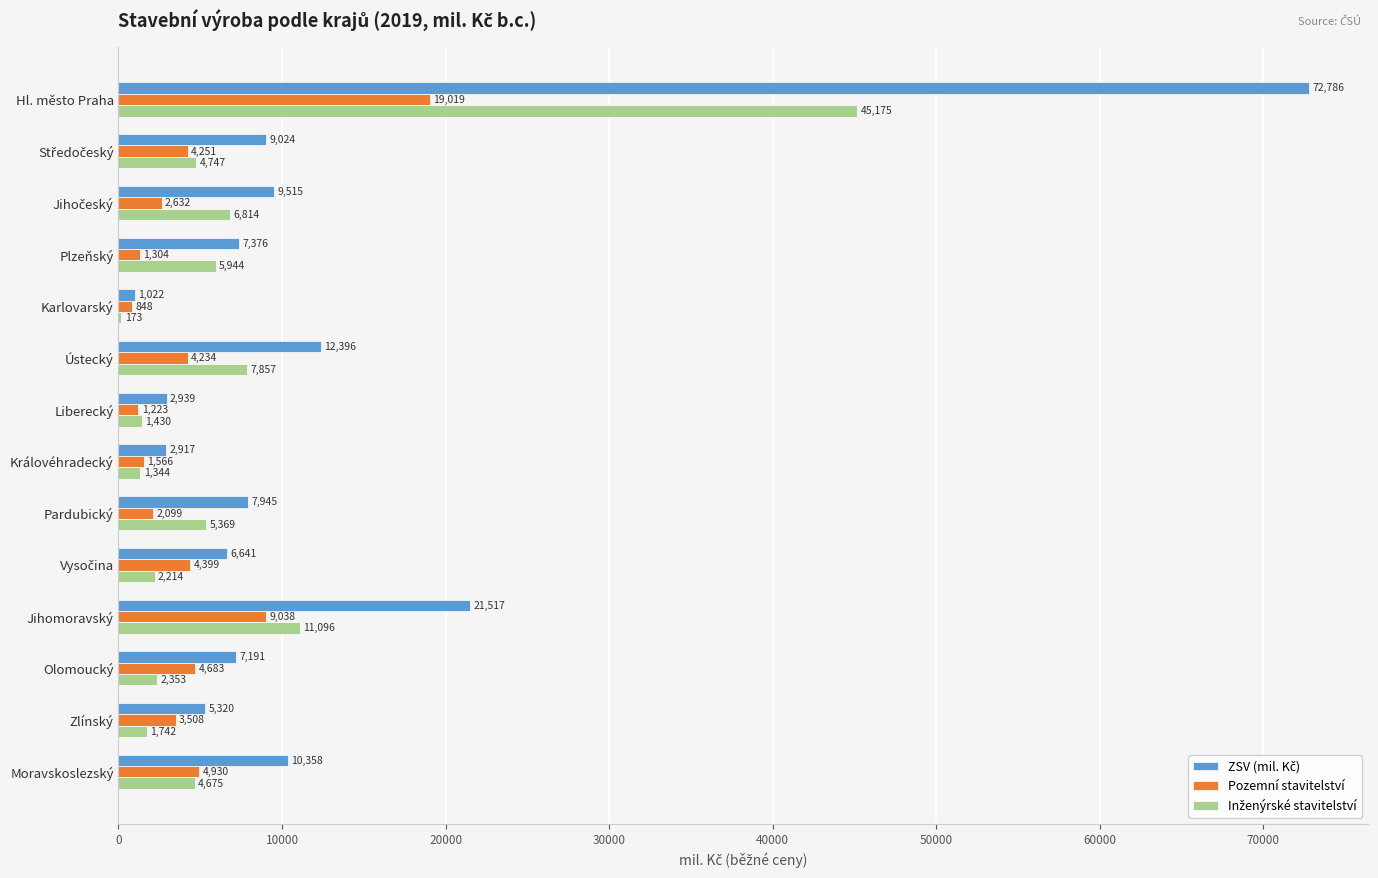

The Pozemní stavitelství series shows 19019 at Hl. město Praha. True or false?

True